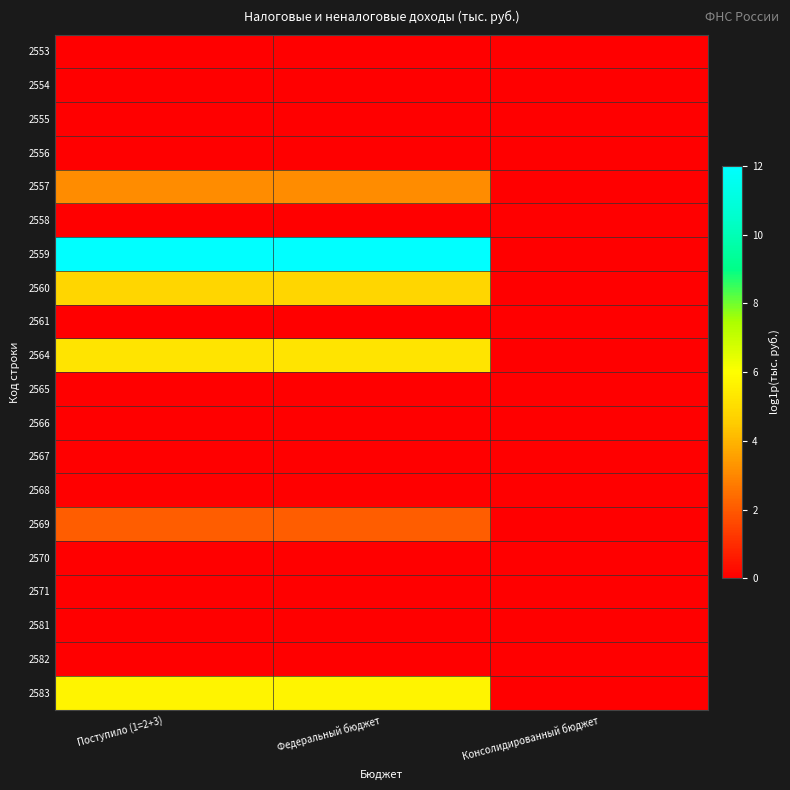

Which series has the largest range (max minus min)?

2559